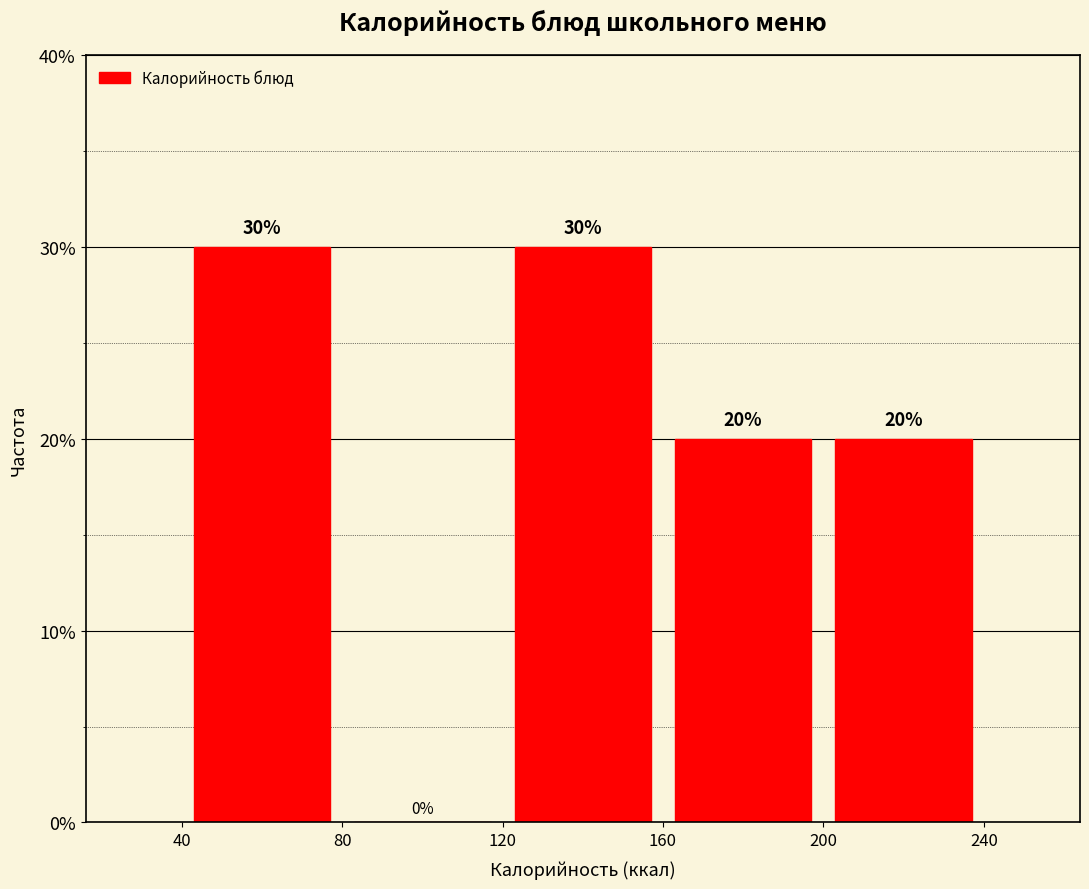

Reading left to right, transcribe this chart: for each bar, give the range it covers on the x-axis and its height.

40 to 80: 30
80 to 120: 0
120 to 160: 30
160 to 200: 20
200 to 240: 20